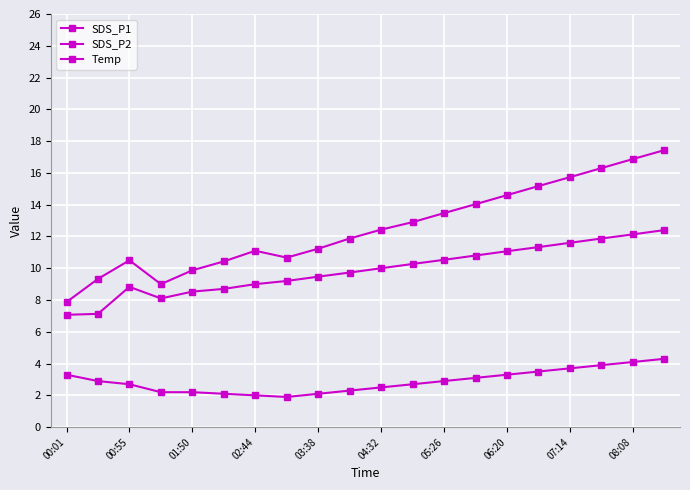

How many lines are shown in the chart?

3